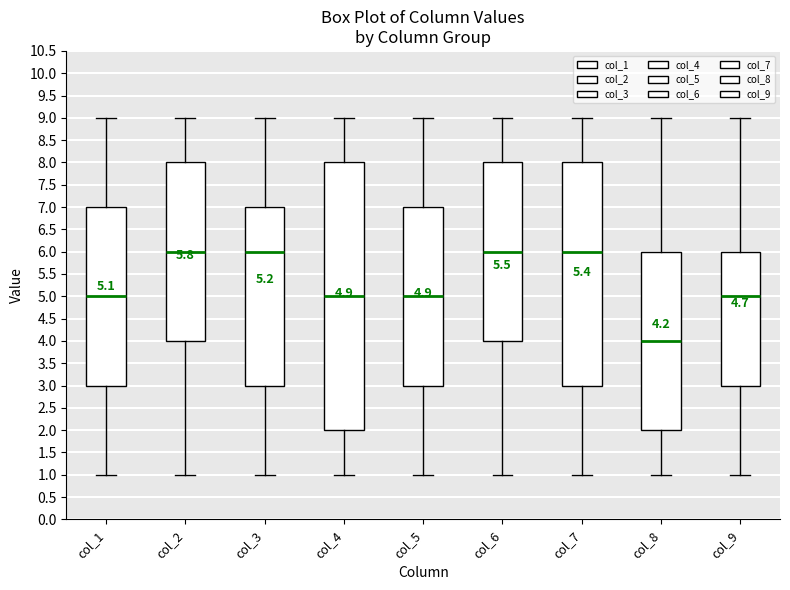

Which box is the tallest, from its lower edge to its upper edge?

col_4